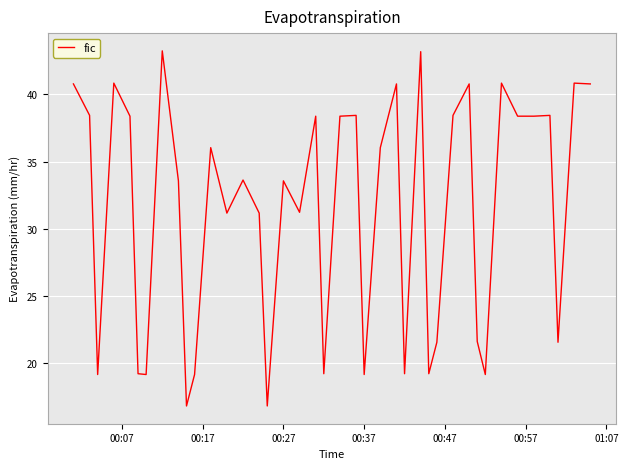

True or false: the data has more than 1 interior local peaks.

True